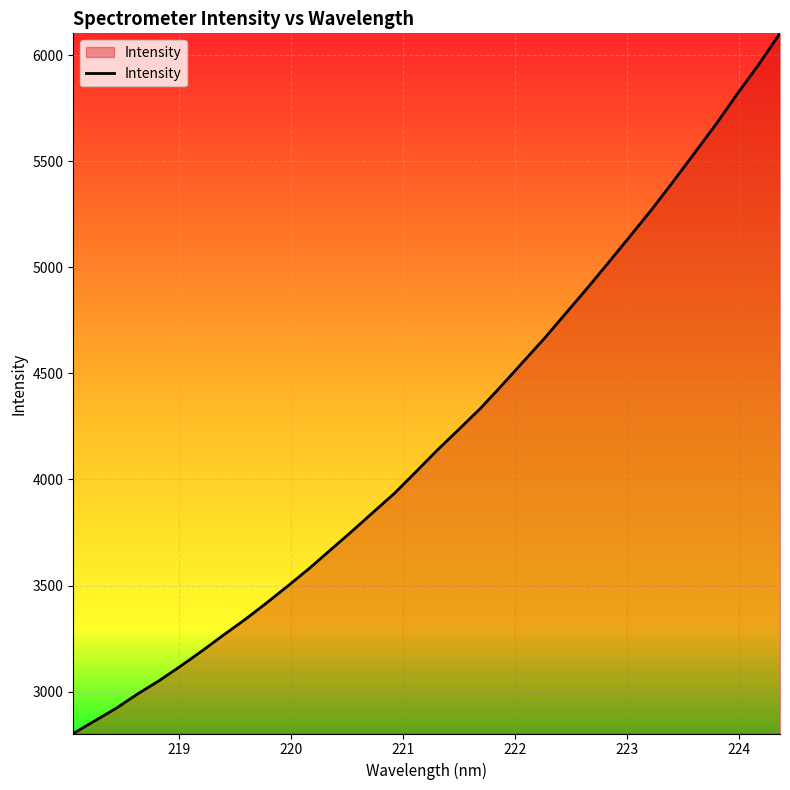

What is the minimum value shown in the chart?

2803.0